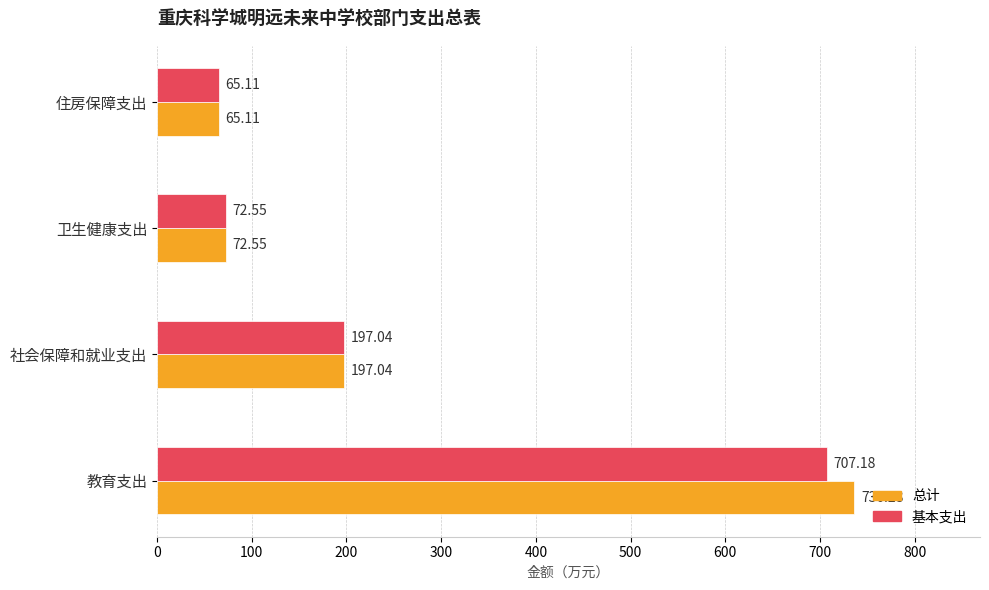

What is the total value across all series at 教育支出?

1443.5